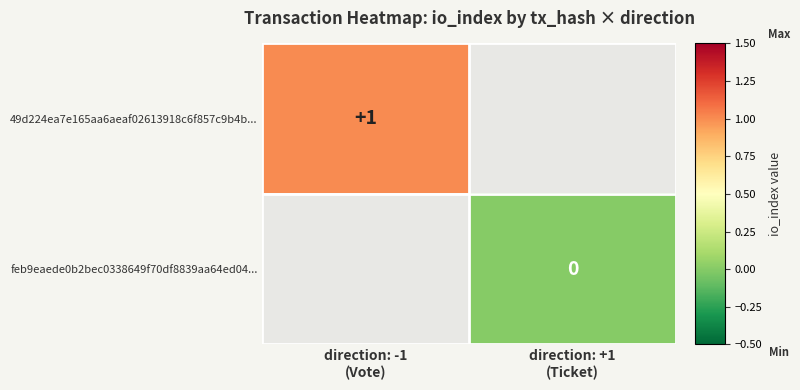

List the series in order of their overall mean, highest first.

49d224ea7e165aa6aeaf02613918c6f857c9b4b..., feb9eaede0b2bec0338649f70df8839aa64ed04...